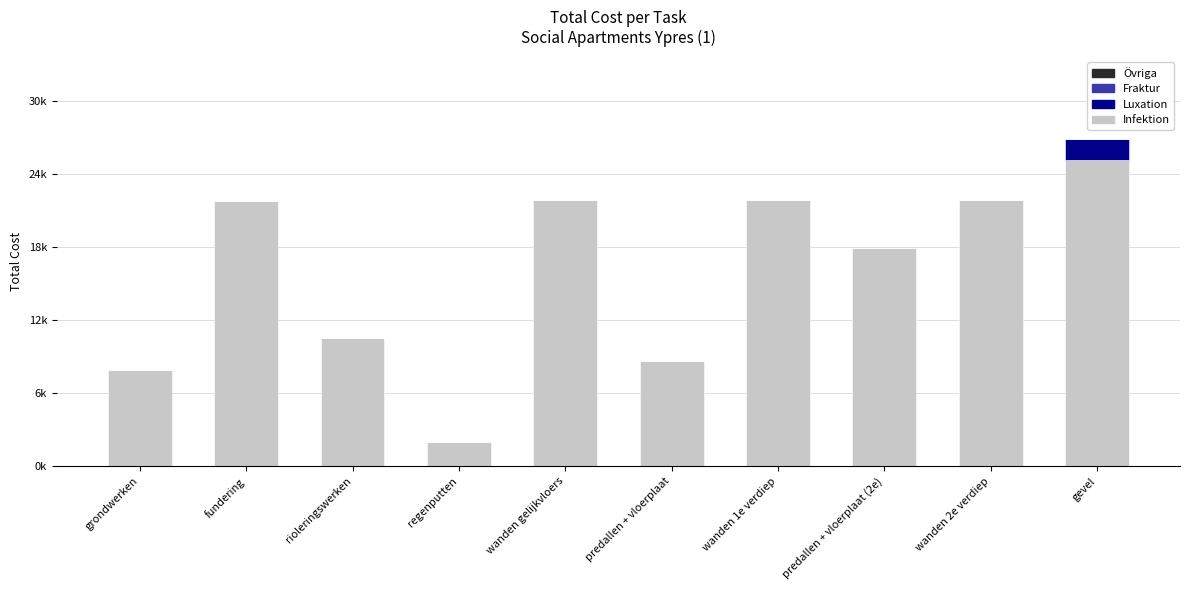

What position from the right is predallen + vloerplaat?

5